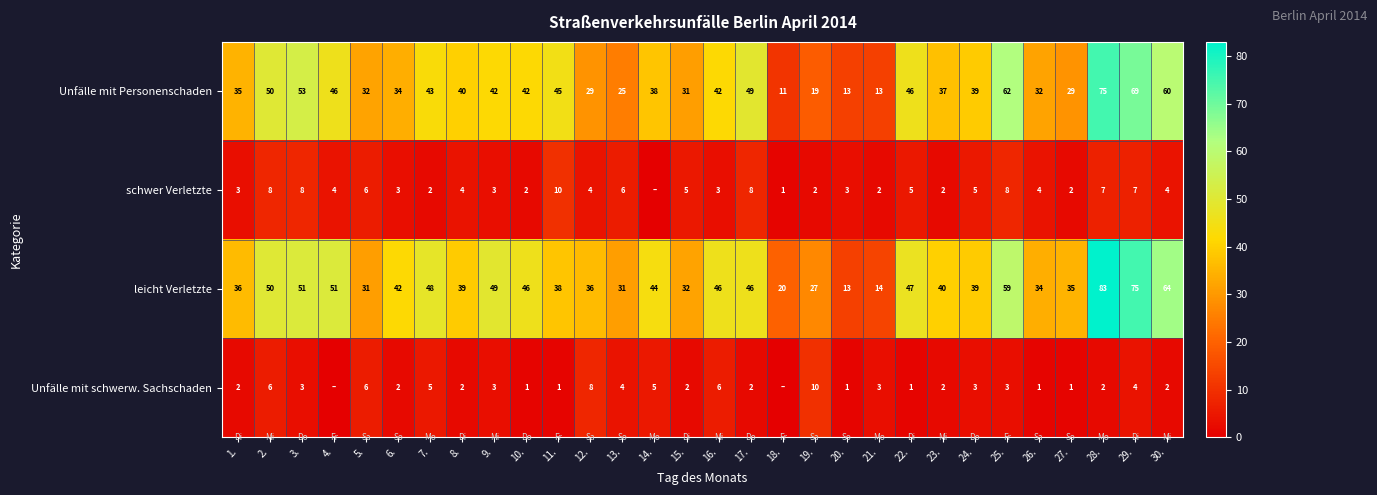

What is the spread (max minus min) of values at 30.?

62